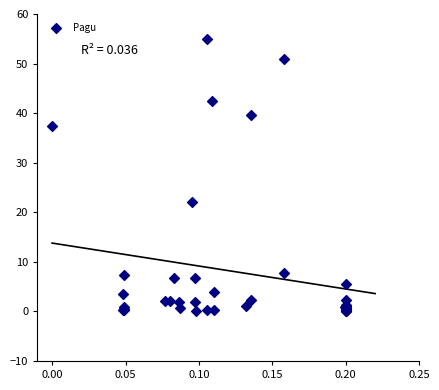

What Y value in the scatter plot is closest to 27?

22.1